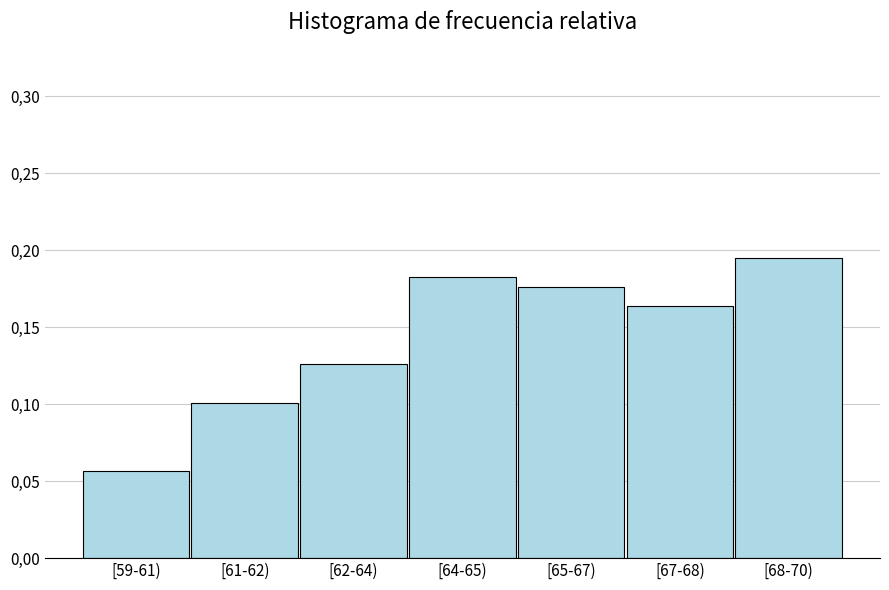

Are the bars horizontal?

No